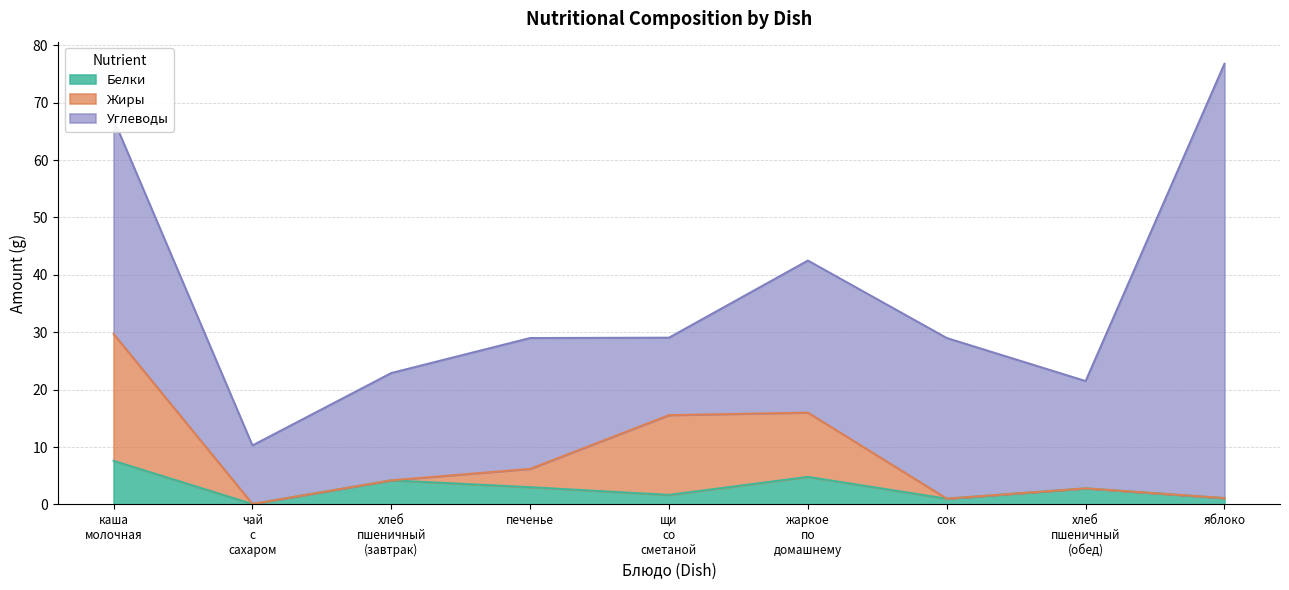

At which category is the sum across all series the highest?

яблоко